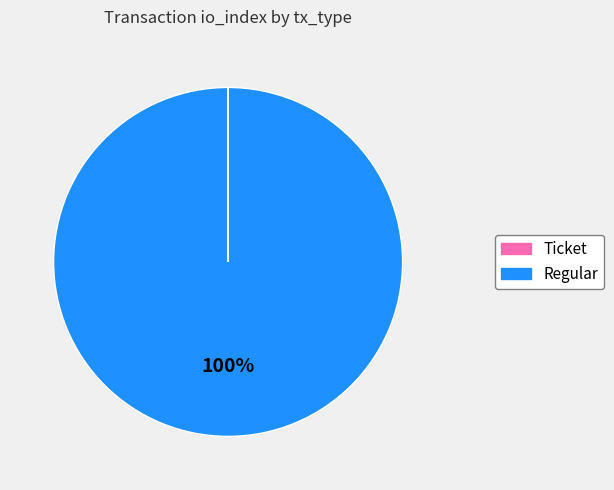

To the nearest percent, what is the difference between the largest and smallest slice percentages?

100%